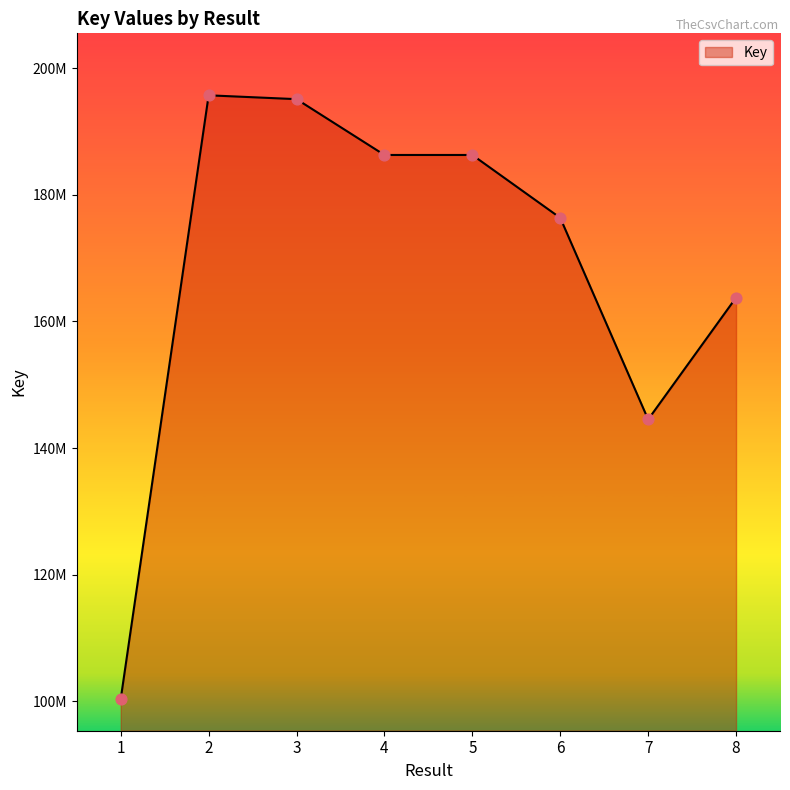

Does the chart have visible grid lines?

No